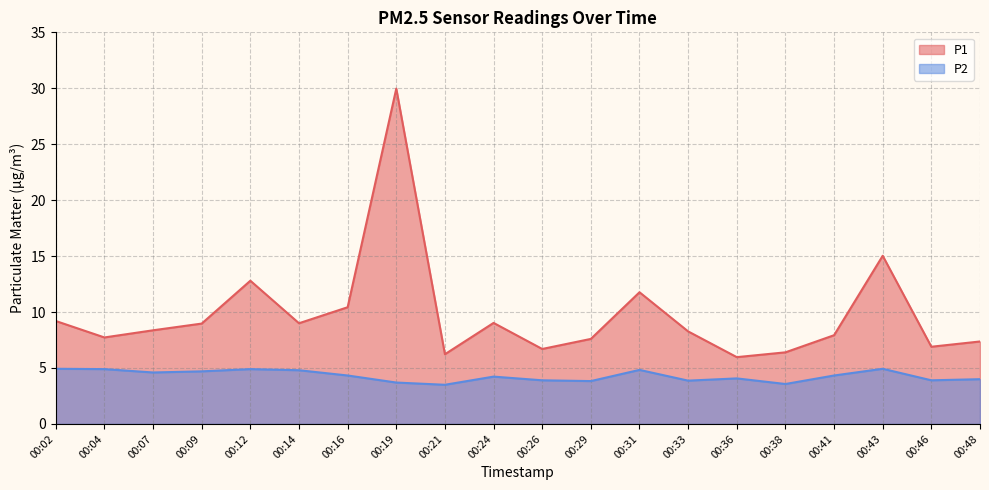

True or false: P2 and P1 cross at least once.

False